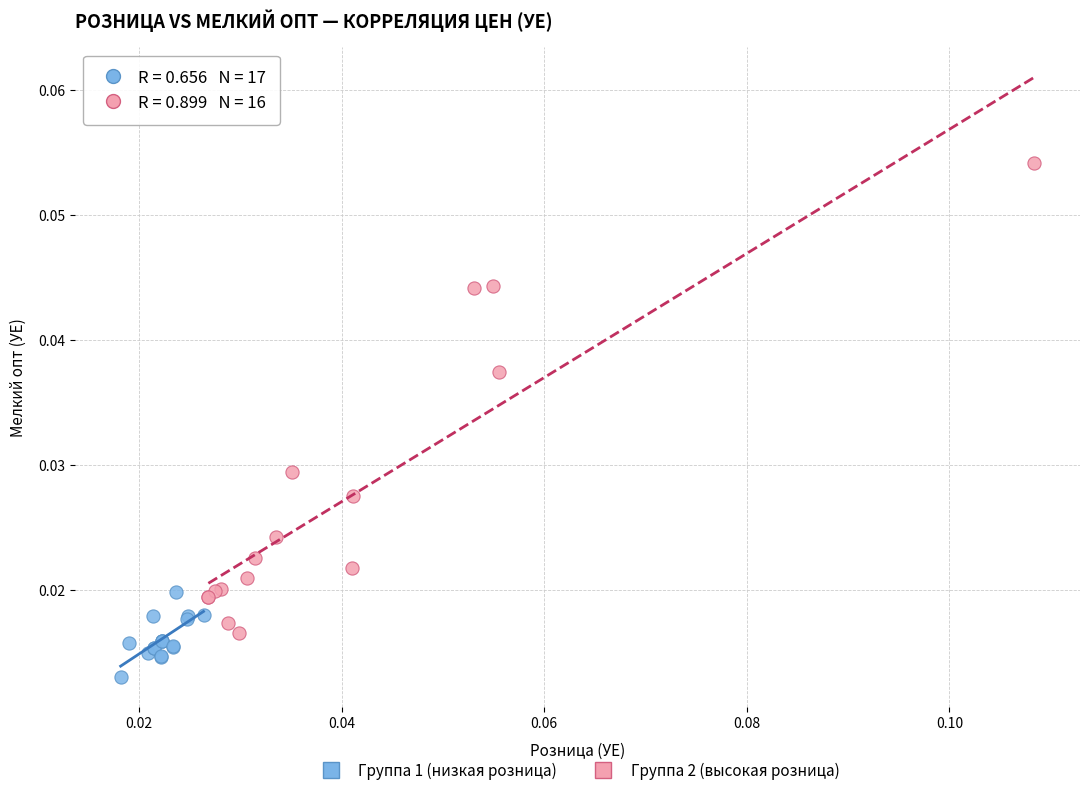

What are all the series names shown in the legend?

Группа 1 (низкая розница), Группа 2 (высокая розница)